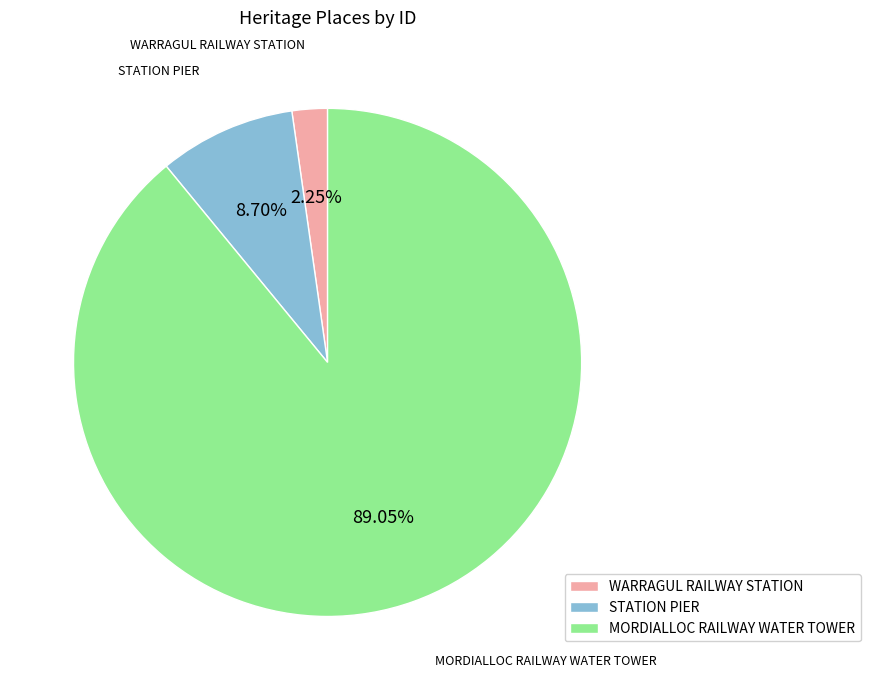

What percentage is NOT represented by MORDIALLOC RAILWAY WATER TOWER?

11.0%